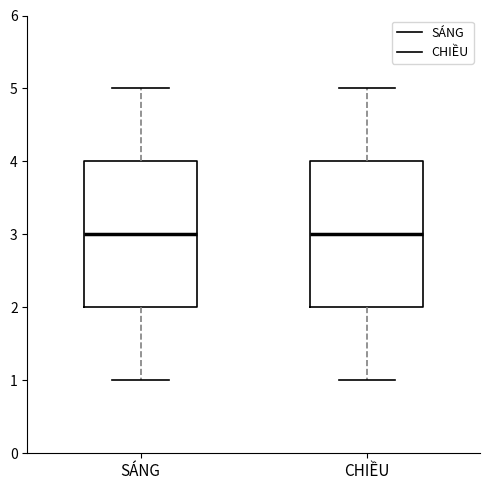

Reading left to right, read every box against the y-axis: the position of its median line, the range the box covers, and the ends of its whiskers. The values are not printed on the chart, so give them approximately, as read against the axis.

SÁNG: median 3, box 2 to 4, whiskers 1 to 5
CHIỀU: median 3, box 2 to 4, whiskers 1 to 5